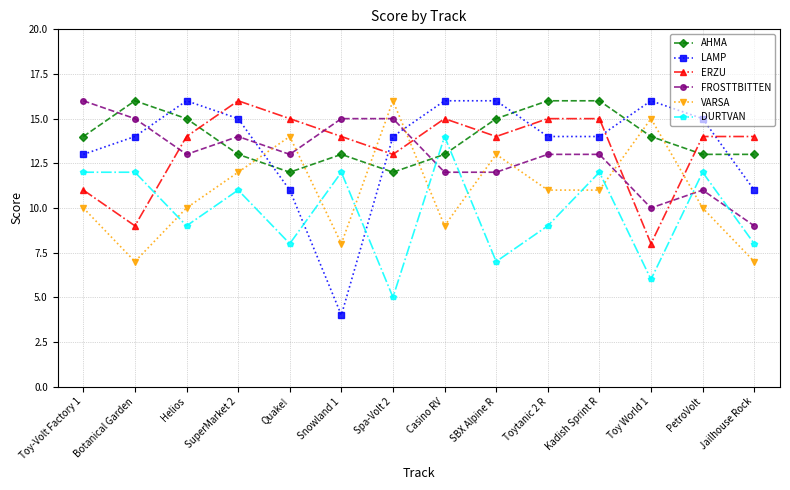

What value does the FROSTTBITTEN series have at SuperMarket 2?

14